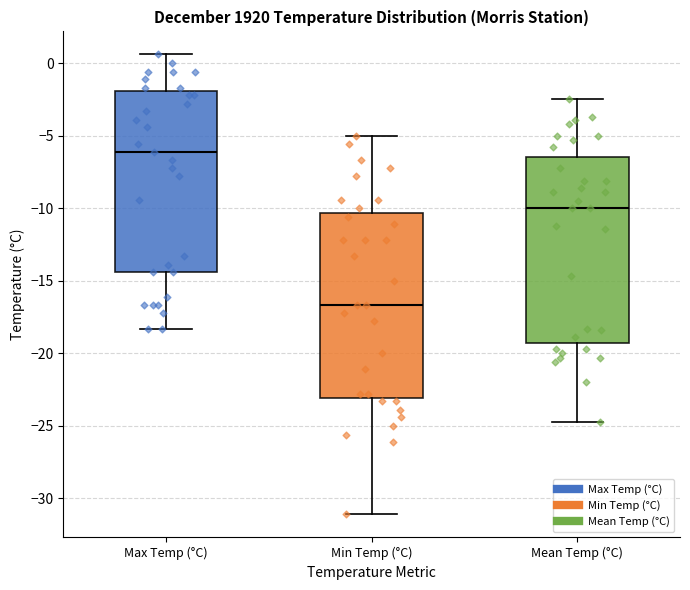

Reading left to right, read every box against the y-axis: the position of its median line, the range the box covers, and the ends of its whiskers. The values are not printed on the chart, so give them approximately, as read against the axis.

Max Temp (°C): median -6.0, box -14.5 to -2.0, whiskers -18.5 to 0.5
Min Temp (°C): median -16.5, box -23.0 to -10.5, whiskers -31.0 to -5.0
Mean Temp (°C): median -10.0, box -19.5 to -6.5, whiskers -24.5 to -2.5